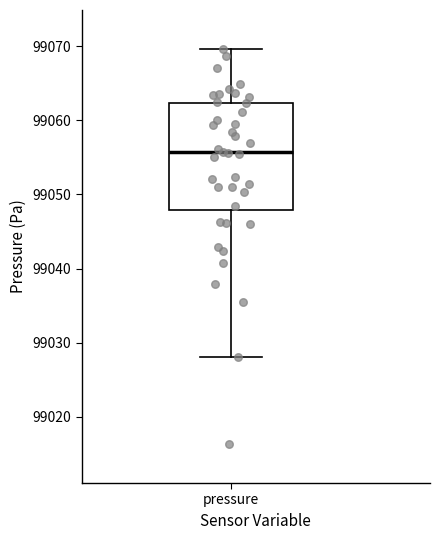

Where does the median line of the box for pressure sit on the y-axis? The values are not printed on the chart, so give them approximately, as read against the axis.

99056